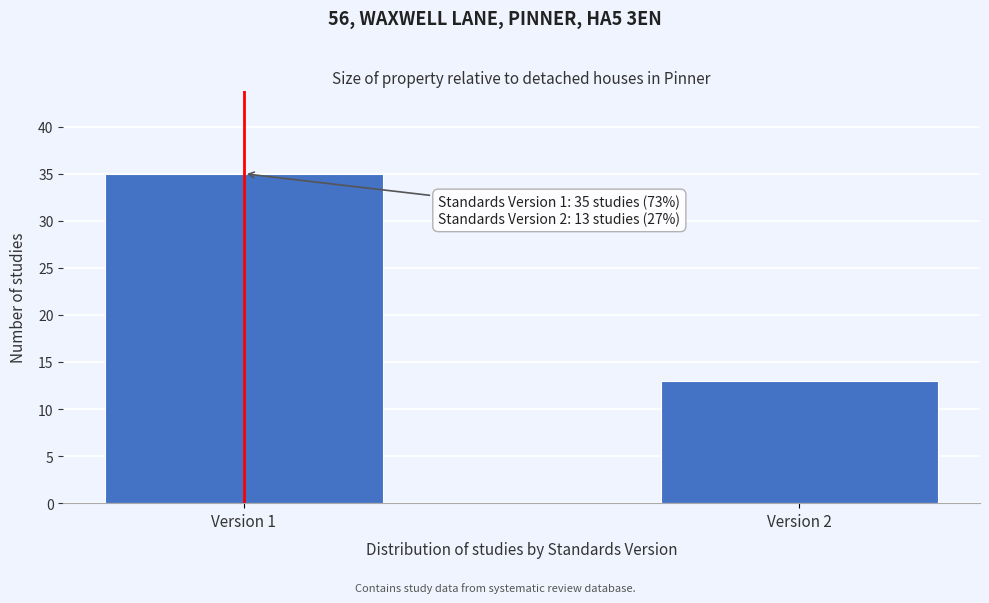

Reading right to left, transcribe all the data shown in this chart.

13	35